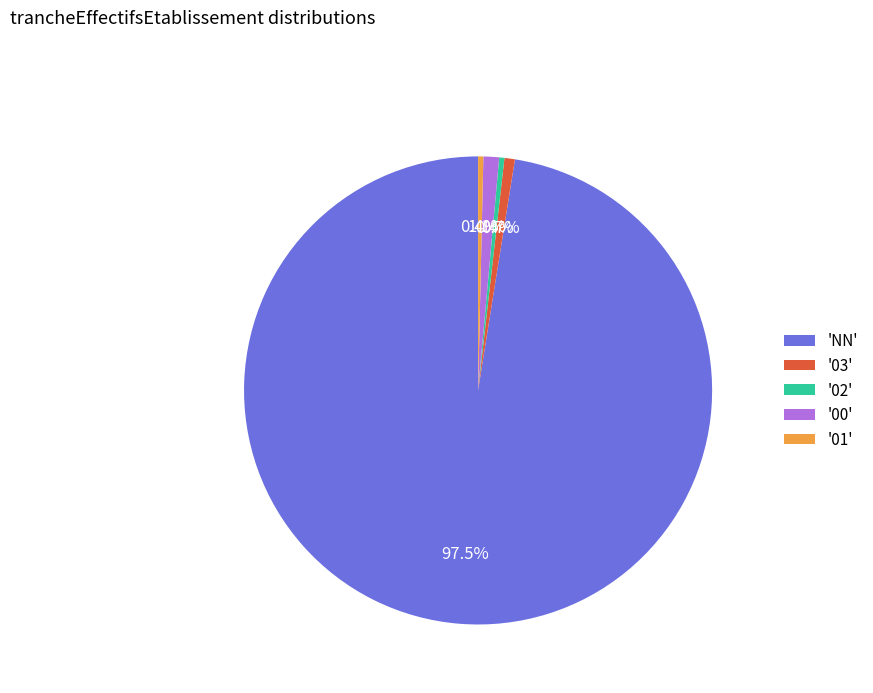

To the nearest percent, what is the difference between the largest and smallest slice percentages?

97%